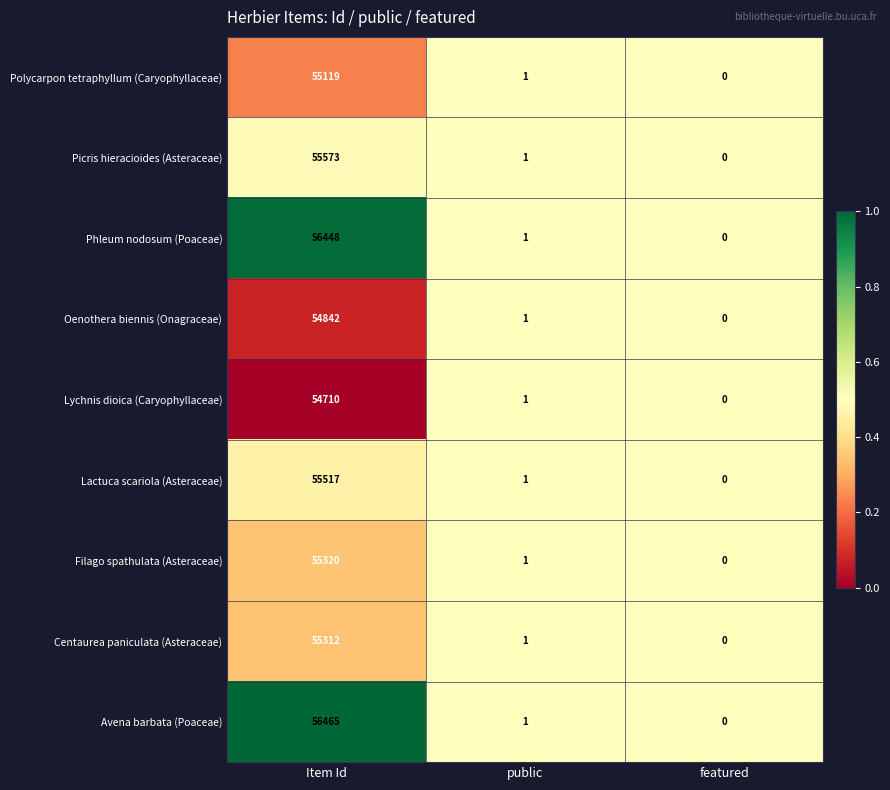

At which category does the chart reach its minimum across all series?

featured